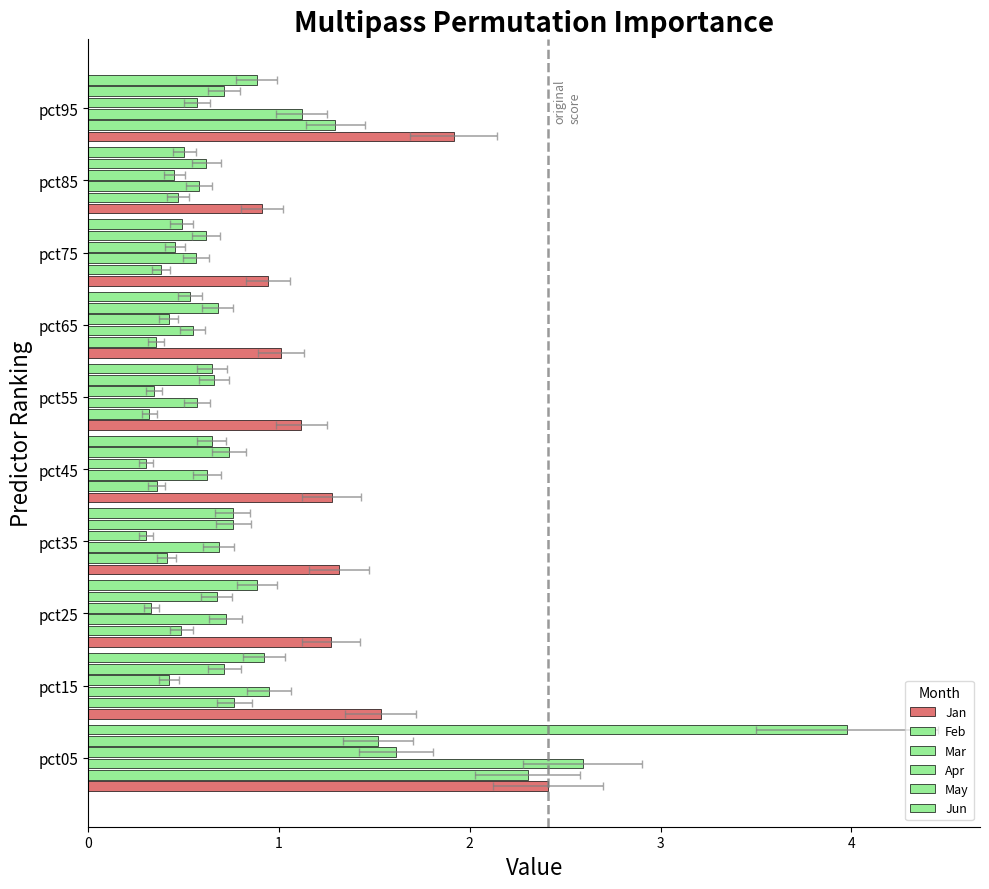

Rank the categories by May value from highest to lowest.

pct05, pct35, pct45, pct15, pct95, pct65, pct25, pct55, pct85, pct75